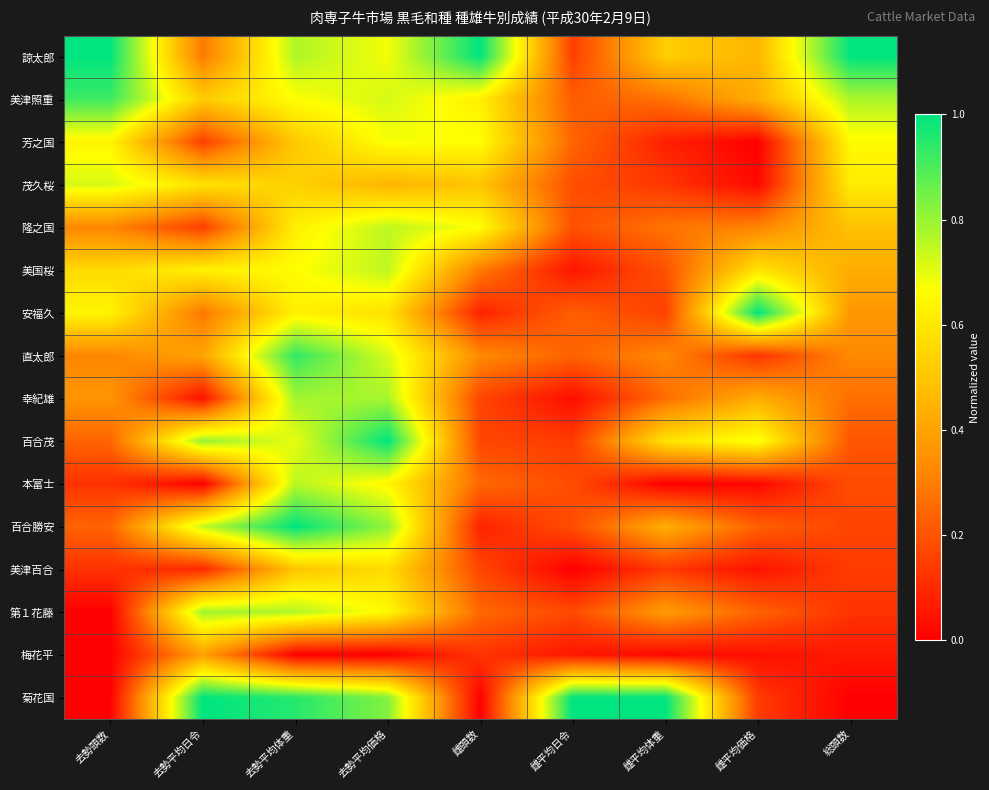

Between 去勢平均体重 and 総頭数, which is larger?

総頭数